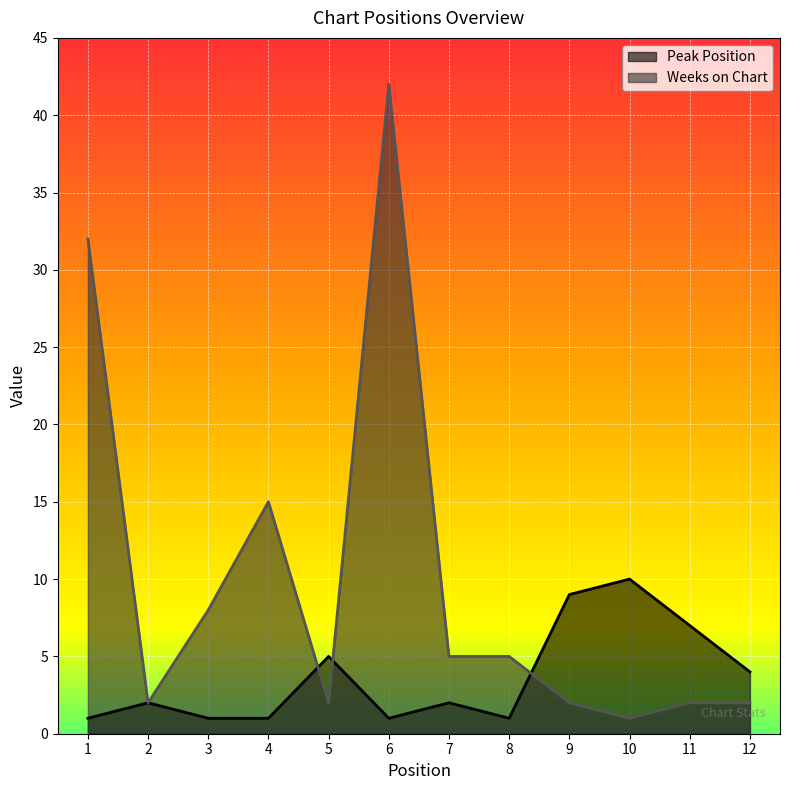

Between 8 and 9, which series saw the biggest shift?

Peak Position